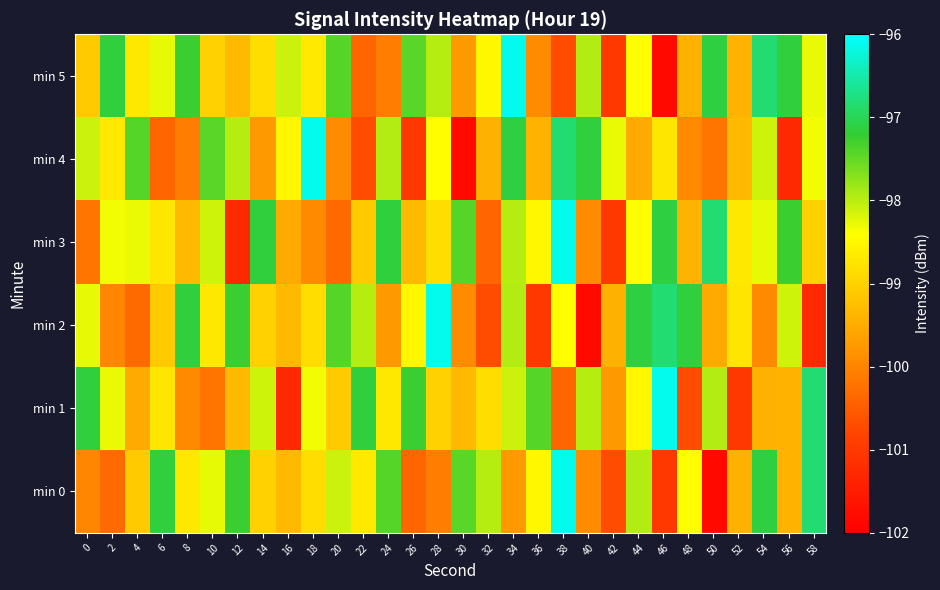

Rank the series at 2 from lowest to highest value.

min 0, min 2, min 4, min 3, min 1, min 5